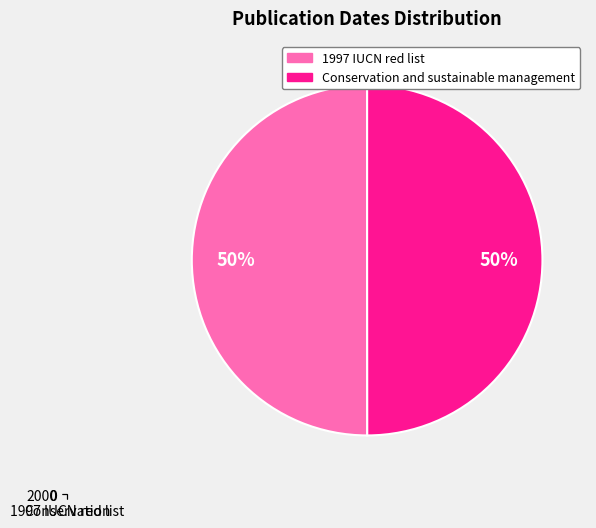

To the nearest percent, what portion does 1997 IUCN red list of threatened plants represent?

50%